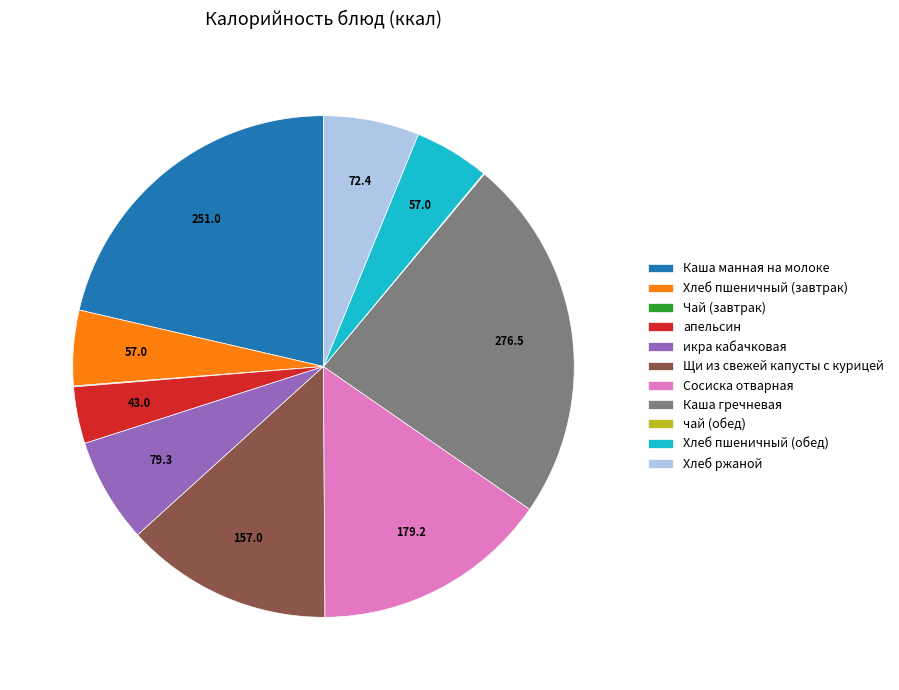

Which category has the biggest portion of the pie?

Каша гречневая